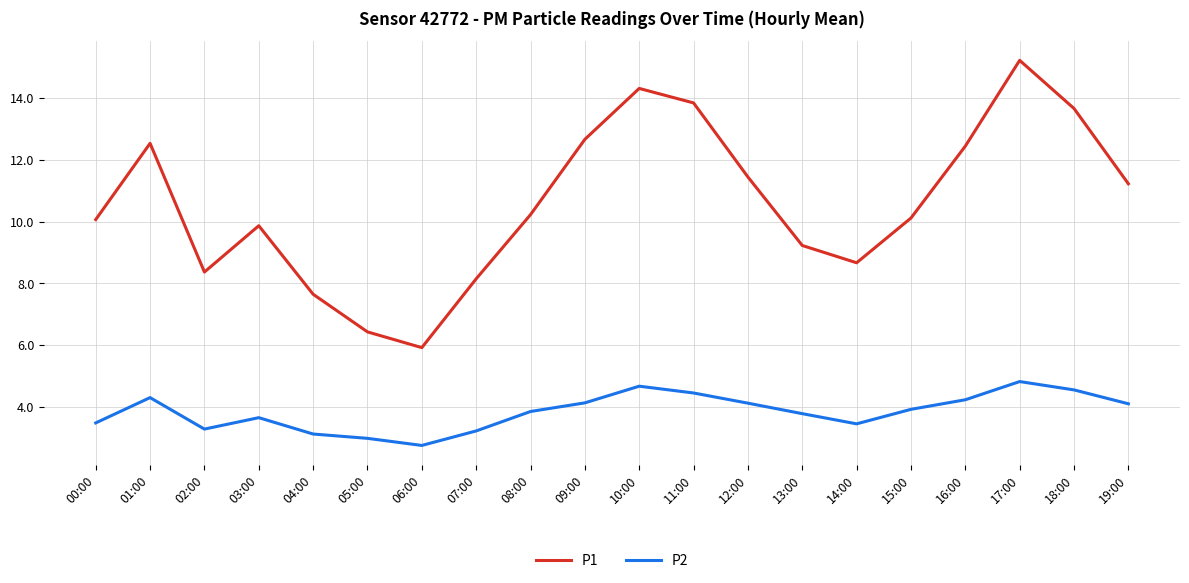

At which category does P1 reach its first local valley?

02:00